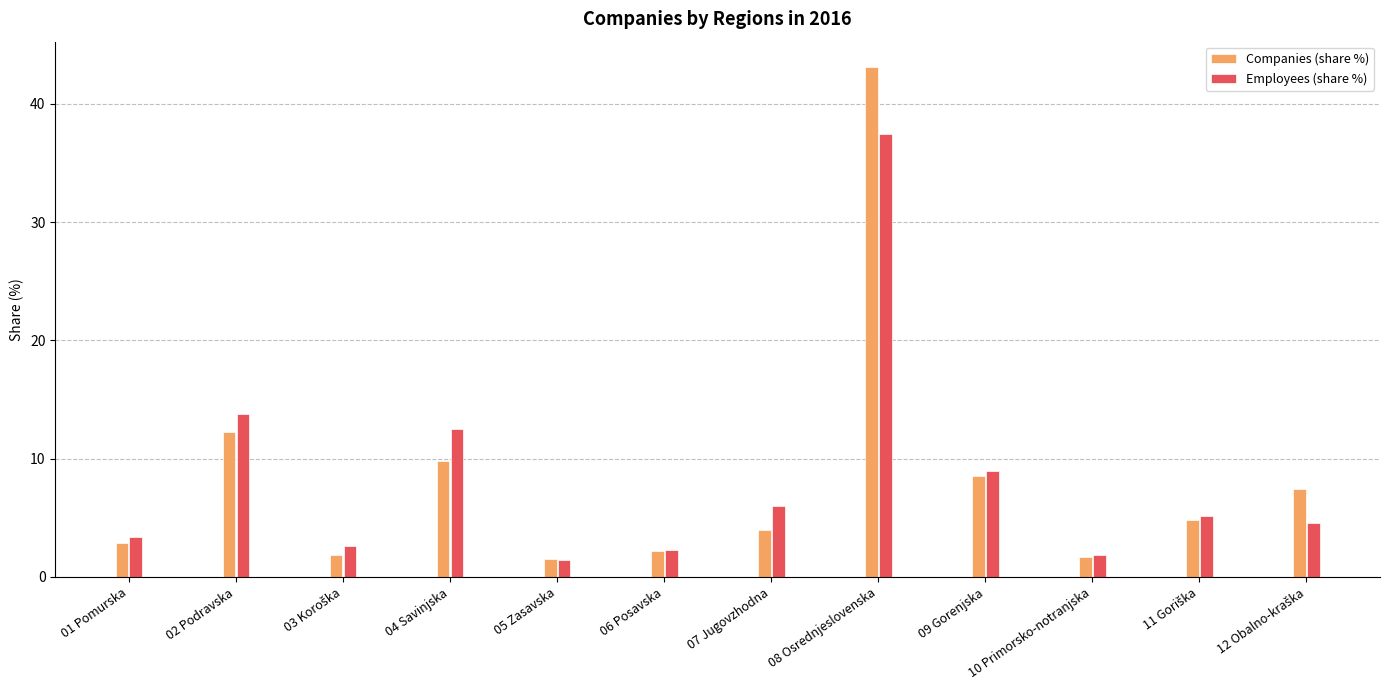

At which category is the sum across all series the highest?

08 Osrednjeslovenska